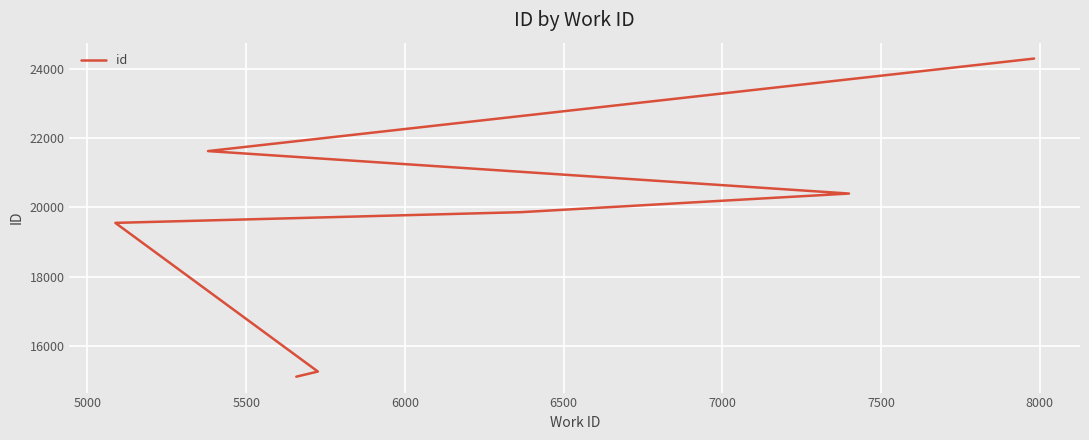

How many categories are shown in the chart?

7